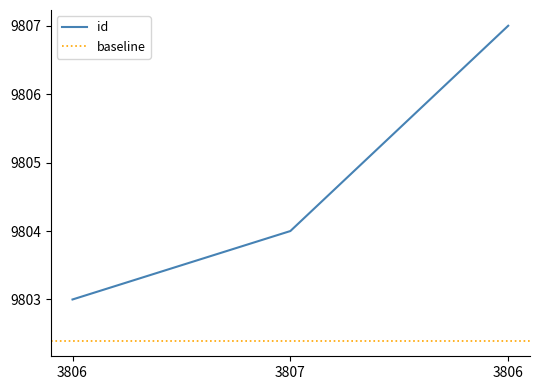

What is the value of the 1st point from the left?

9803